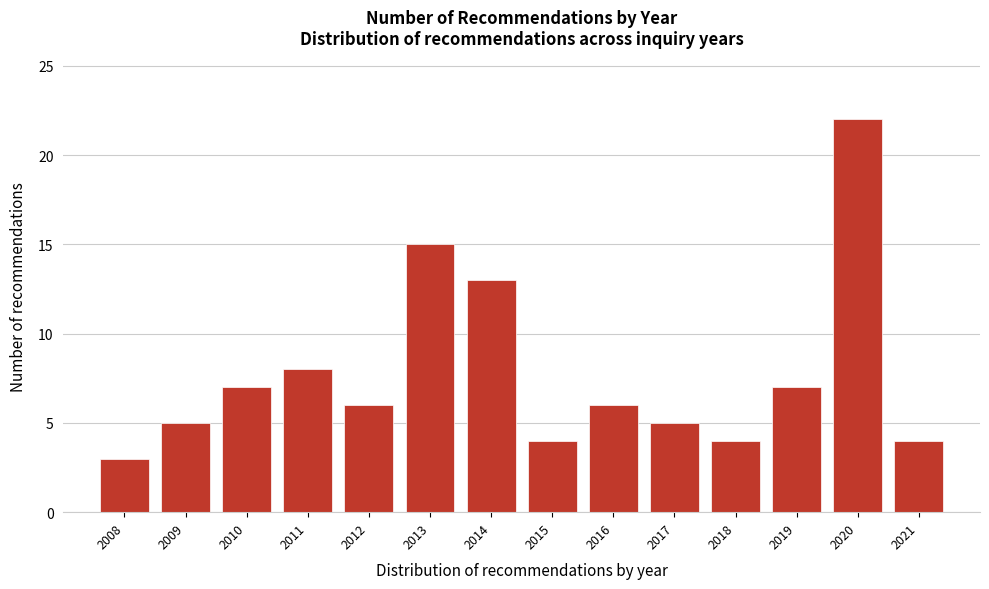

Reading left to right, extract all data points from this chart.

3	5	7	8	6	15	13	4	6	5	4	7	22	4